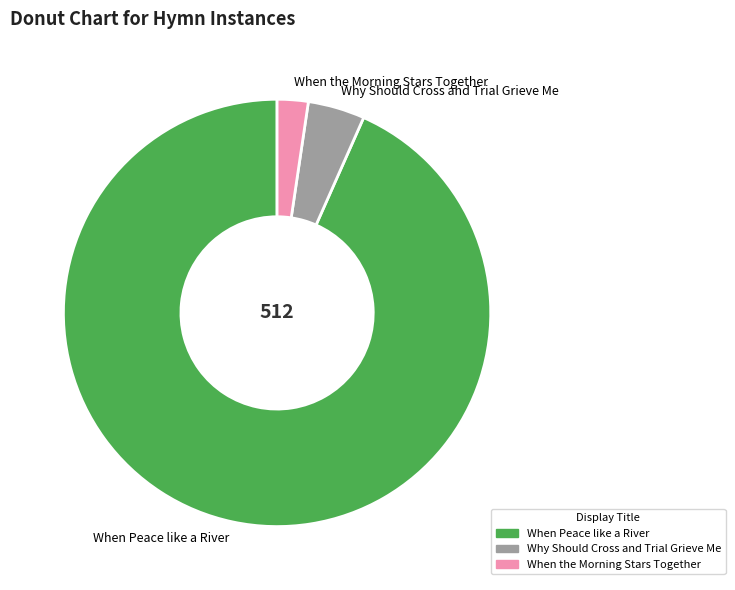

Is it true that Why Should Cross and Trial Grieve Me is 19% of the pie?

False